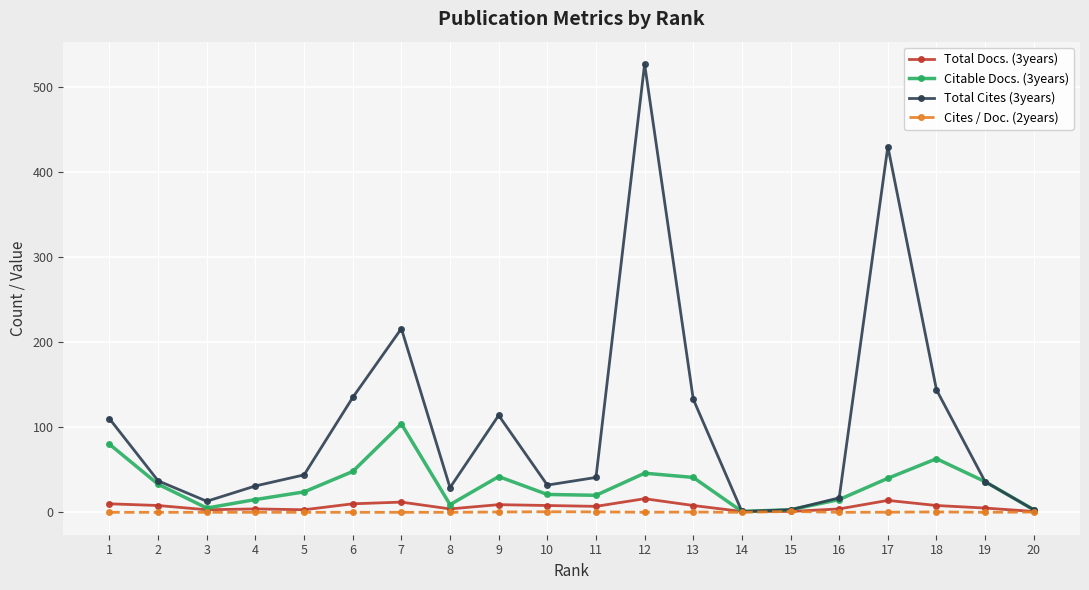

What is the difference between the maximum and minimum values in the Cites / Doc. (2years) series?

1.0